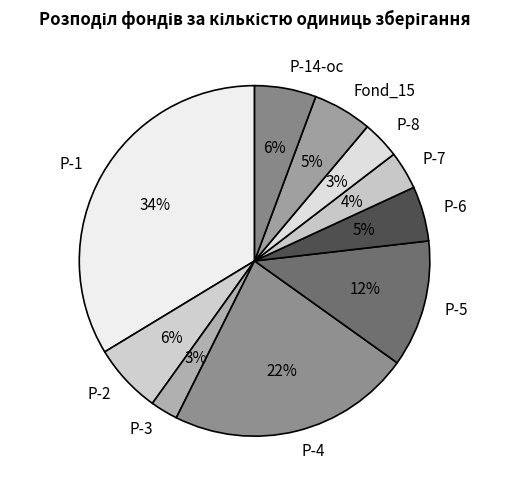

Between Fond_15 and Р-7, which is larger?

Fond_15